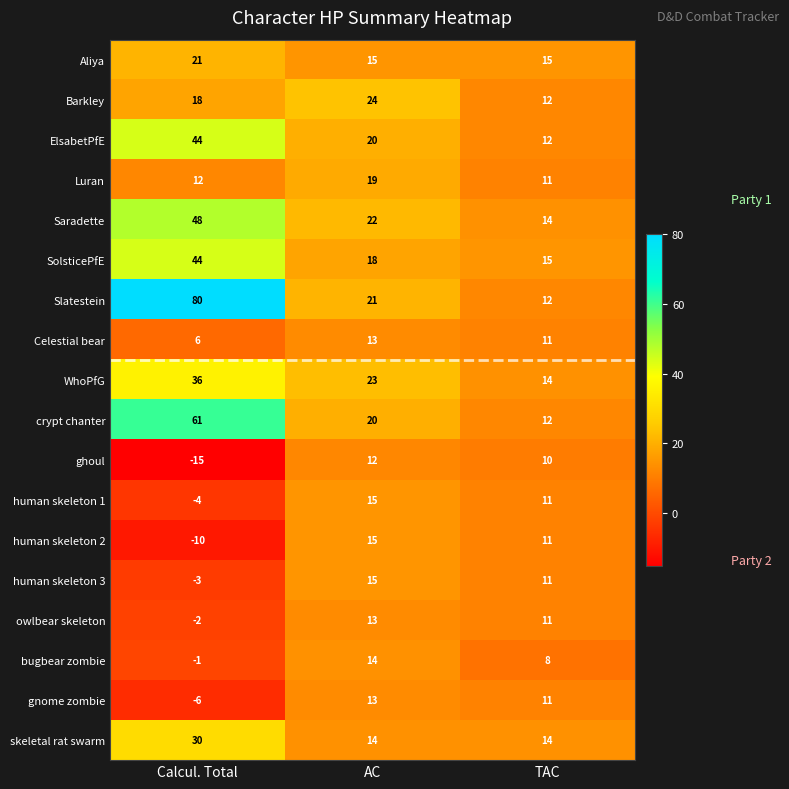

What is the greatest value displayed?

80